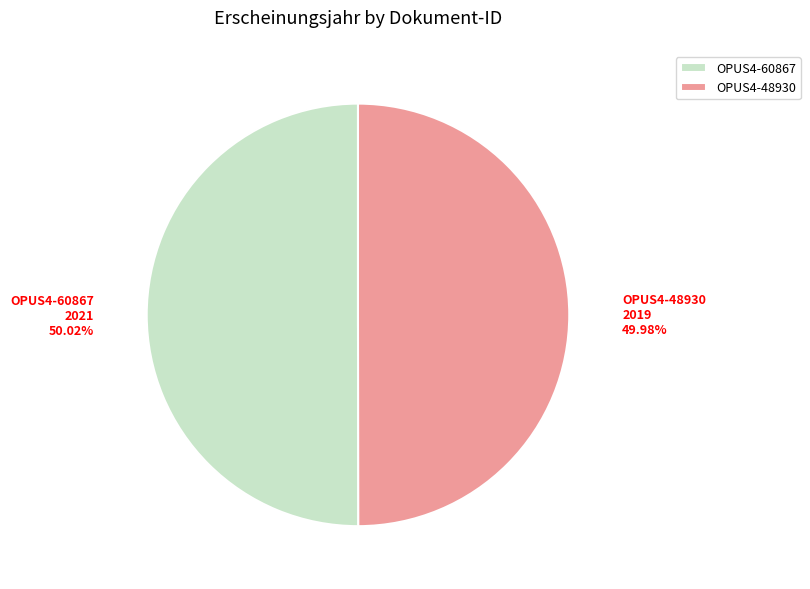

How many slices are in this pie chart?

2